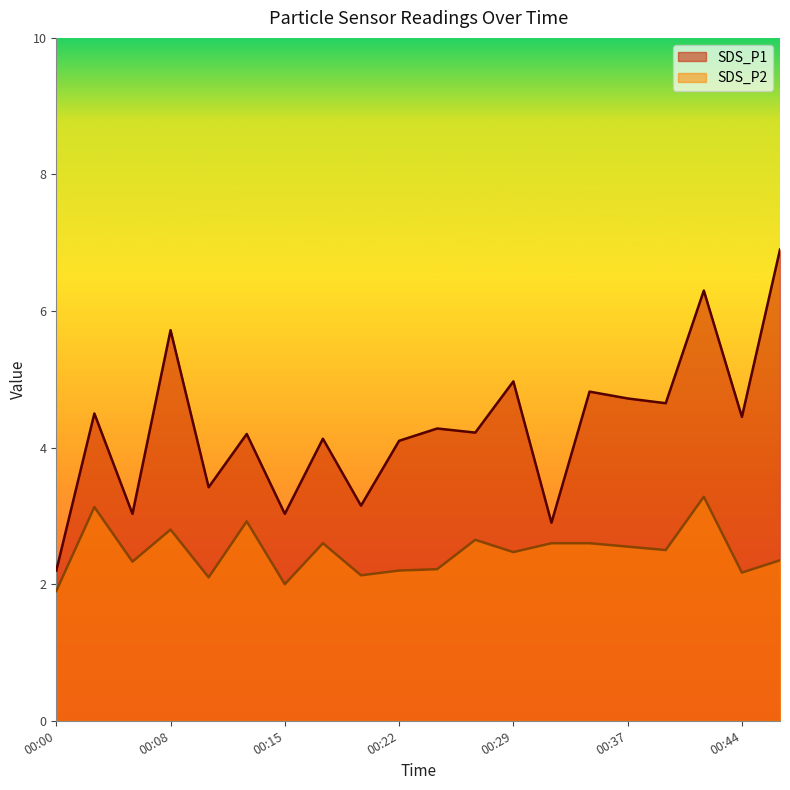

Where does the SDS_P2 series first go above 2?

00:03